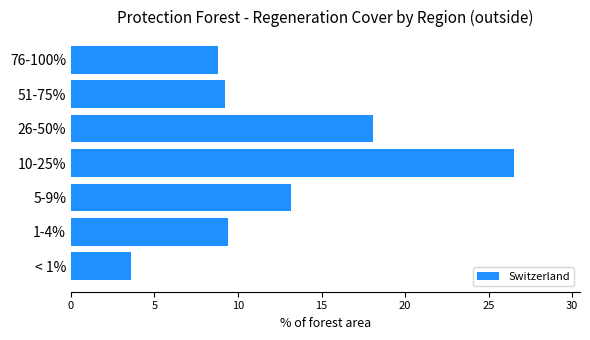

The value at 51-75% is 4.1. True or false?

False